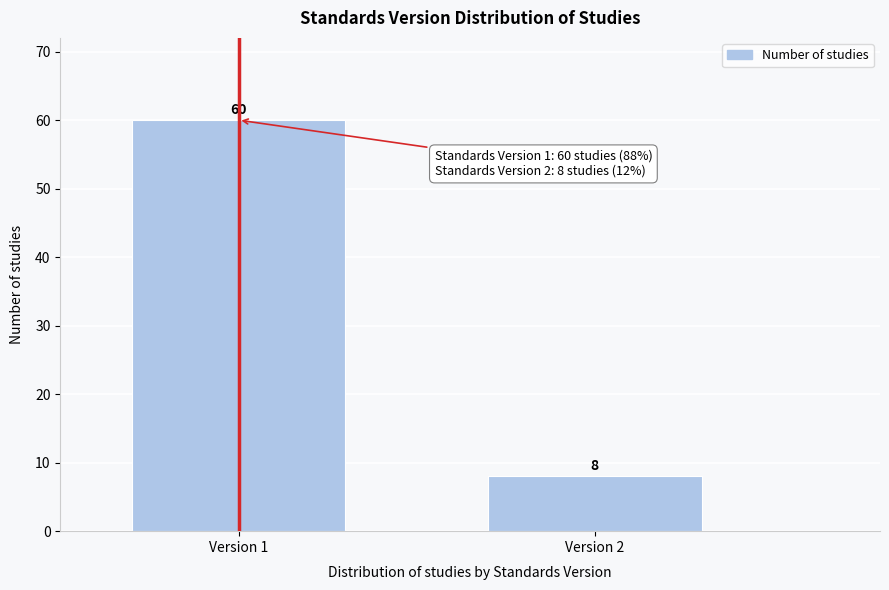

Reading right to left, transcribe all the data shown in this chart.

8	60